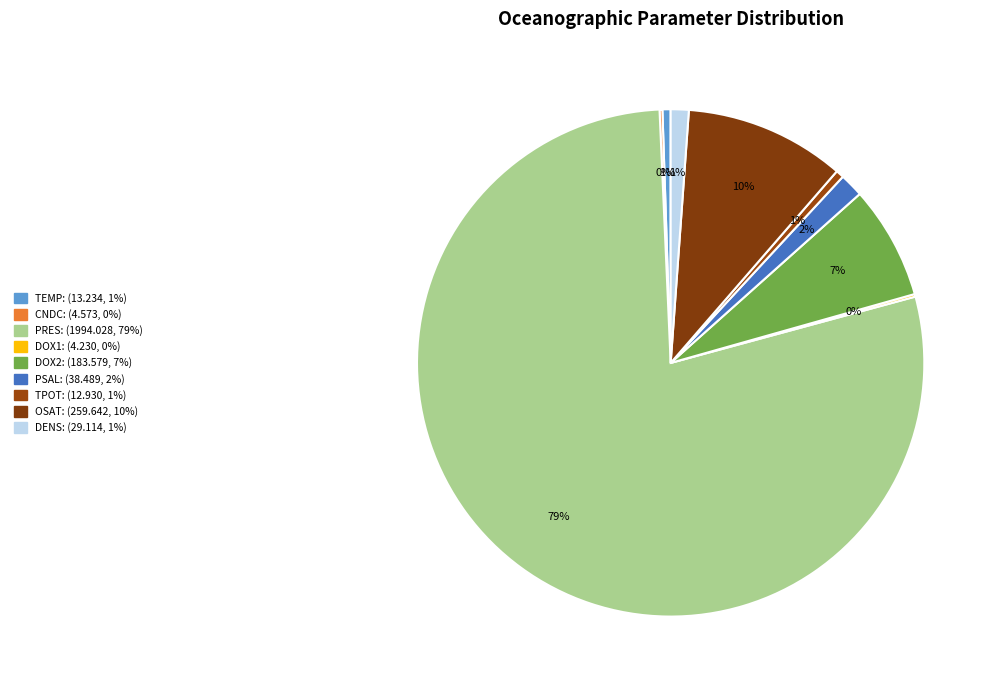

What portion of the pie excludes CNDC?

99.8%